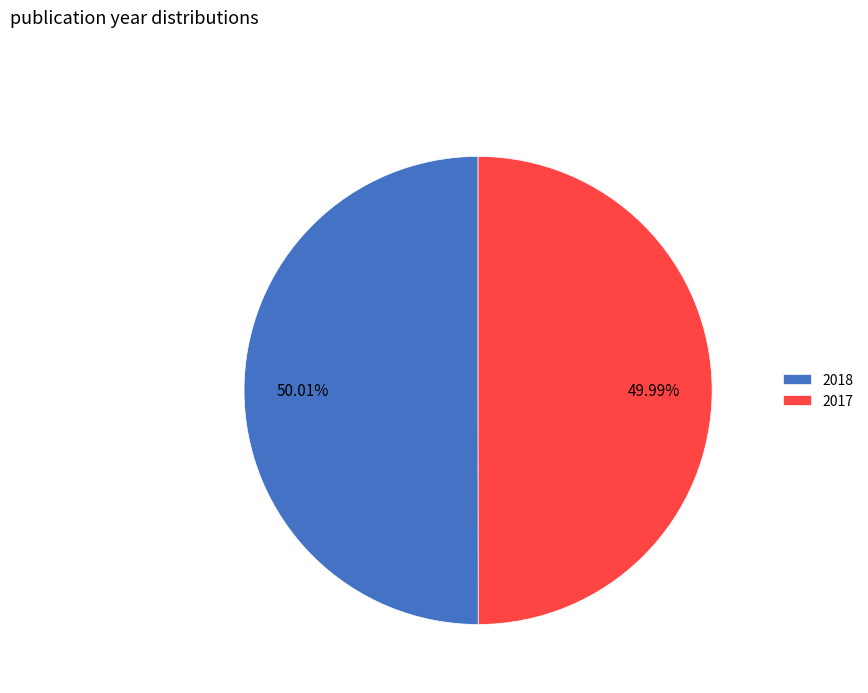

To the nearest percent, what is the average slice percentage?

50%